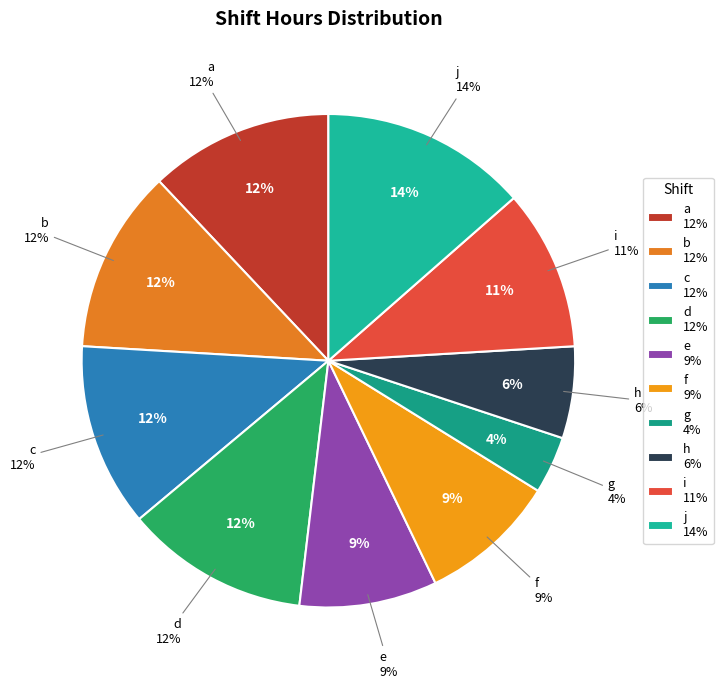

What is the ratio of the value at b to the value at e?

1.3